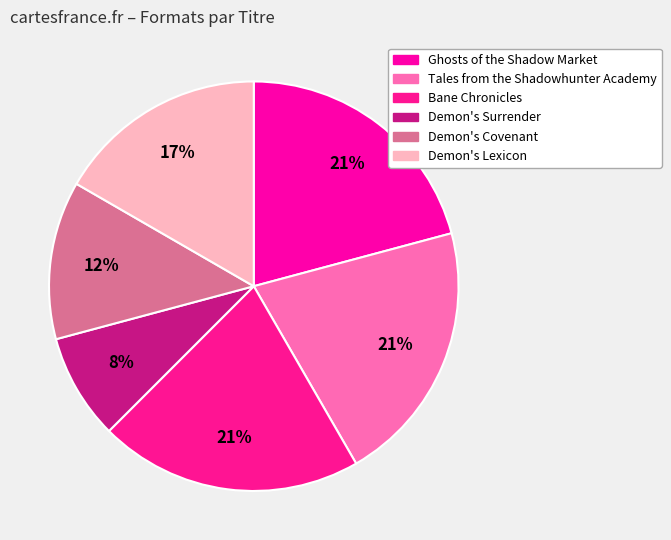

Combined, do Demon's Surrender and Bane Chronicles account for over 50%?

No